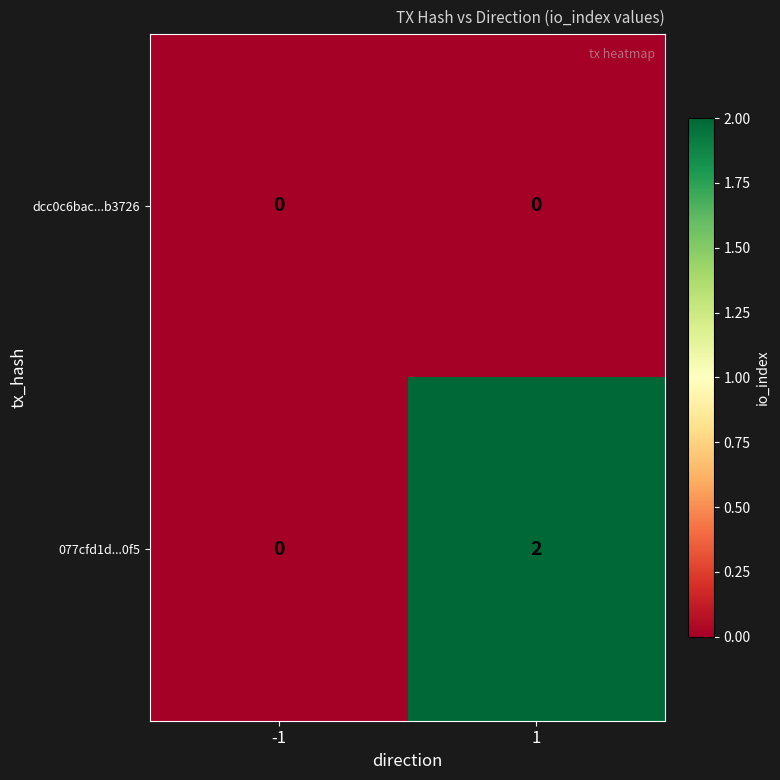

What is the difference between the highest and lowest values at 1?

2